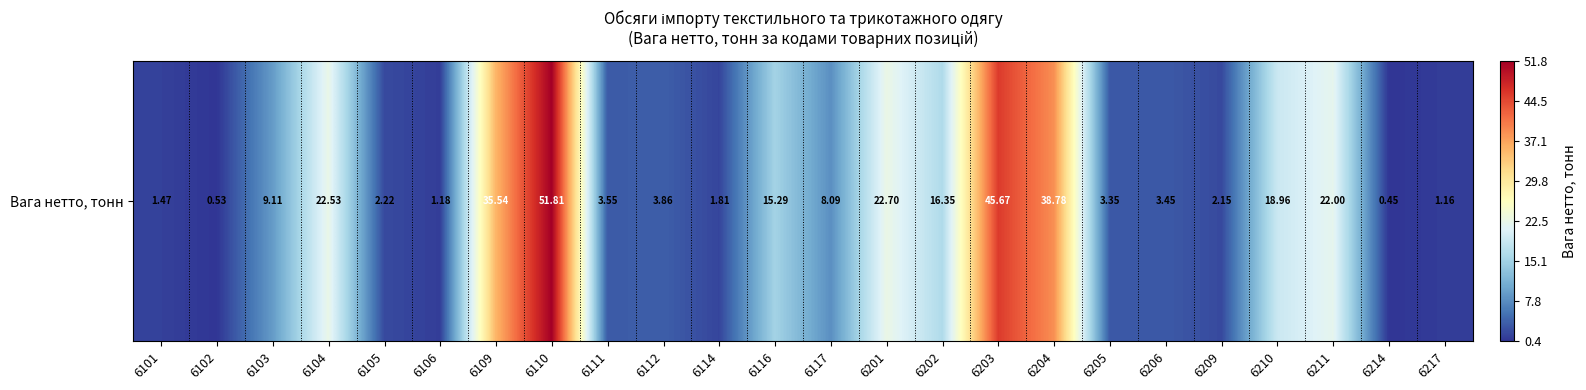

What is the change in value from 6204 to 6210?

-19.8